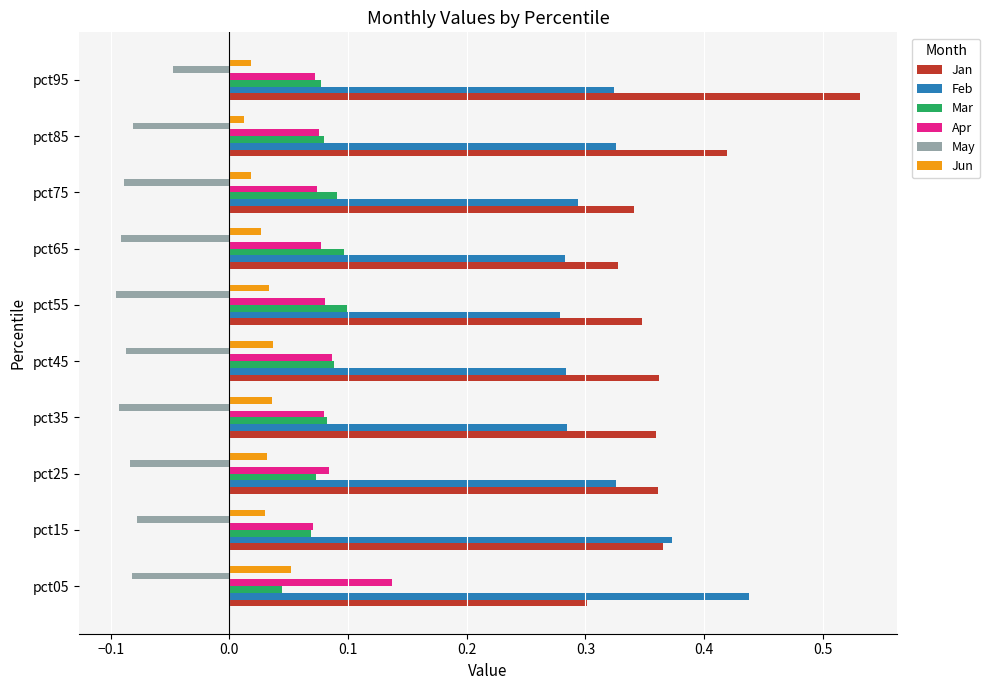

Between pct65 and pct85, which series saw the biggest shift?

Jan